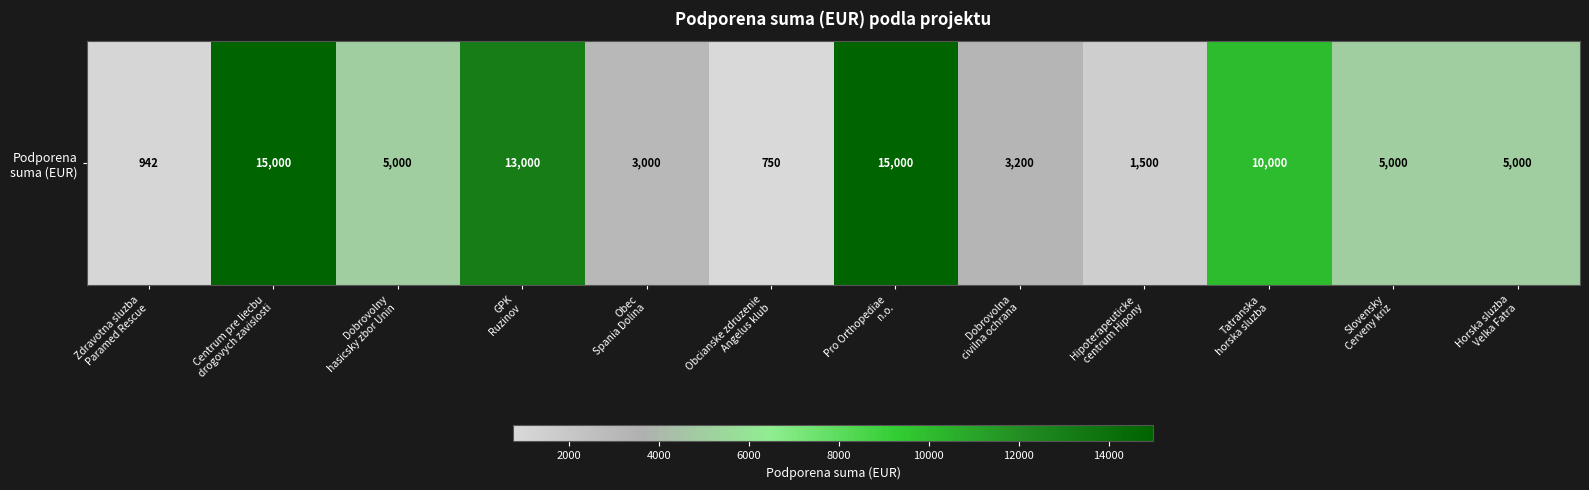

What is the minimum value shown in the chart?

750